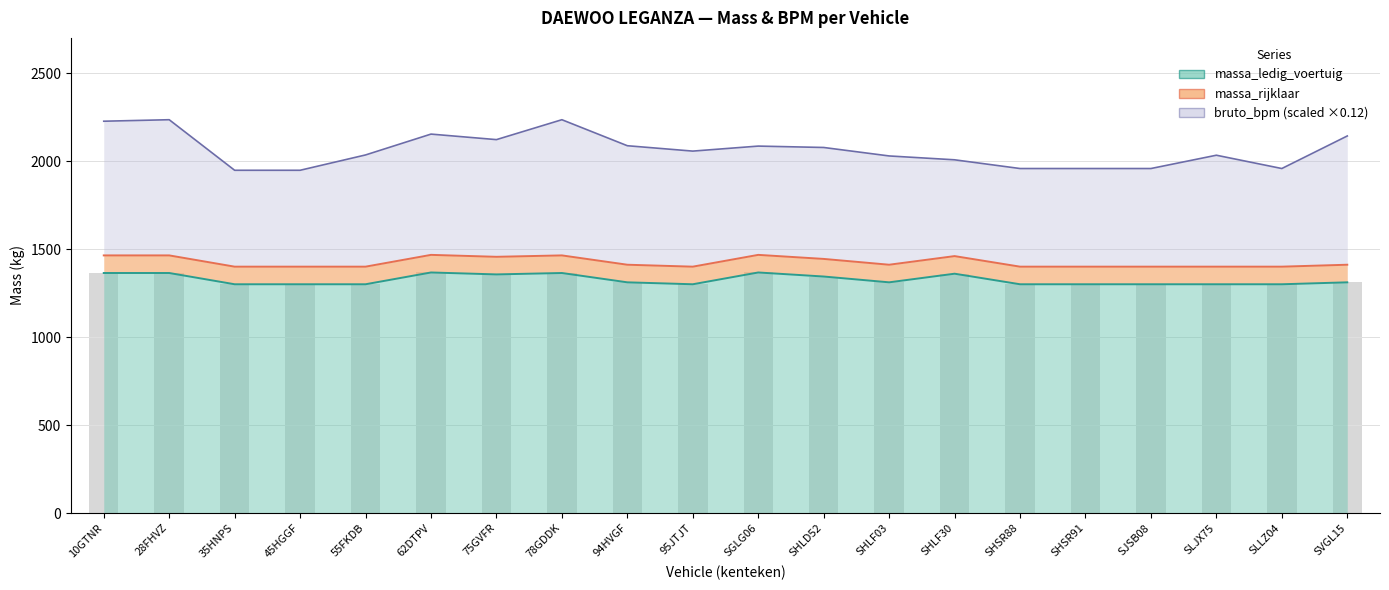

At which label is massa_ledig_voertuig closest to 1333?

SHLD52